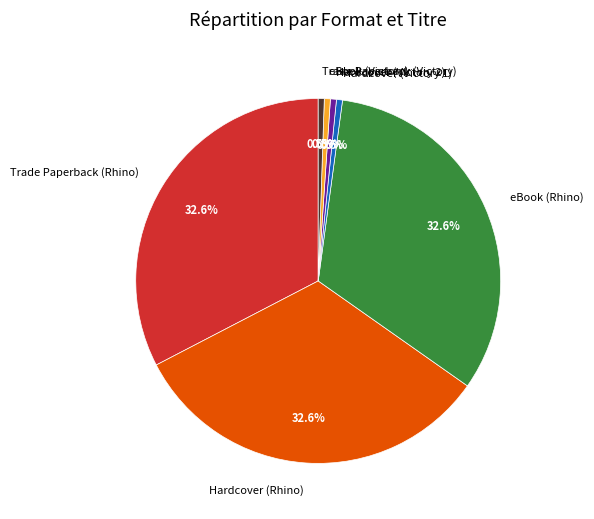

Combined, do Hardcover (Victory 2) and Hardcover (Victory 1) account for over 50%?

No